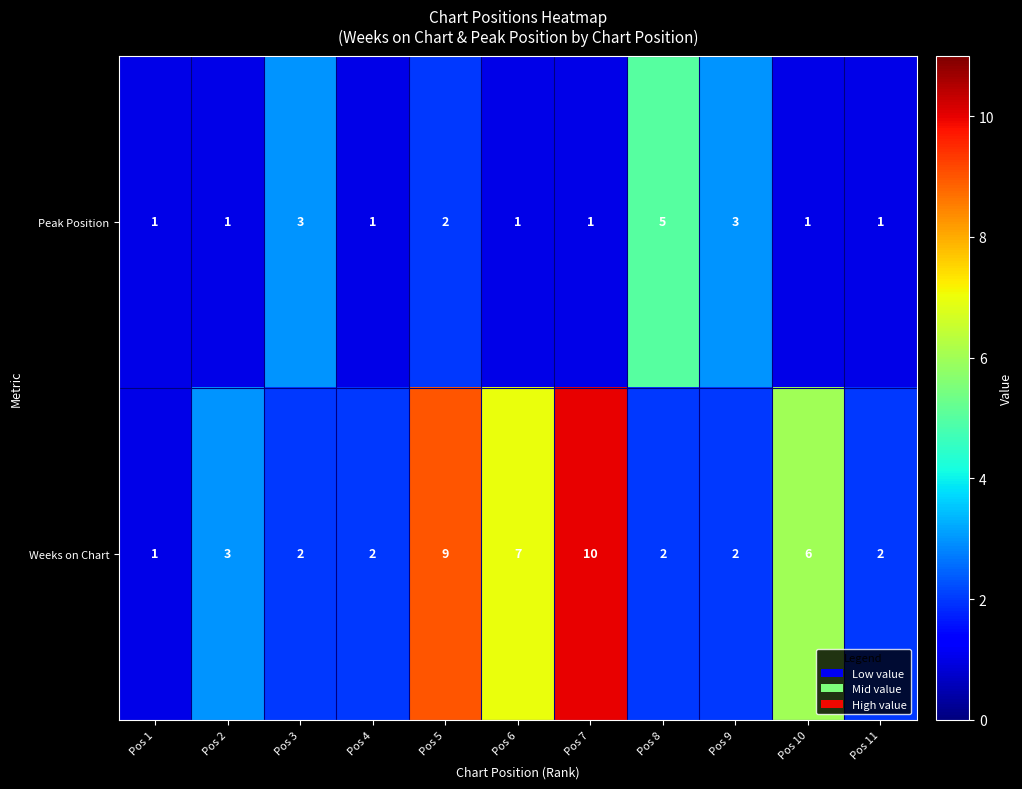

At Pos 4, list the series in order from largest to smallest.

Weeks on Chart, Peak Position